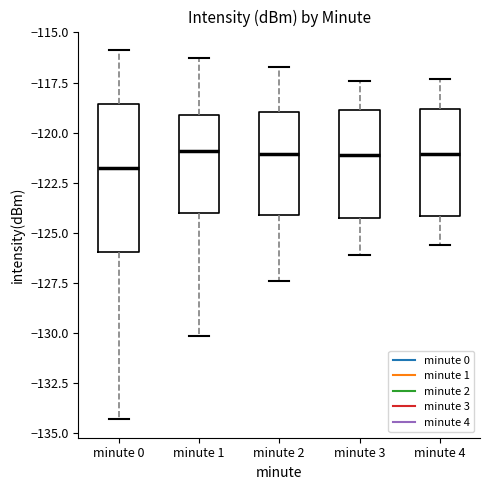

Where is the upper edge of the box for minute 2 on the y-axis? The values are not printed on the chart, so give them approximately, as read against the axis.

-119.0